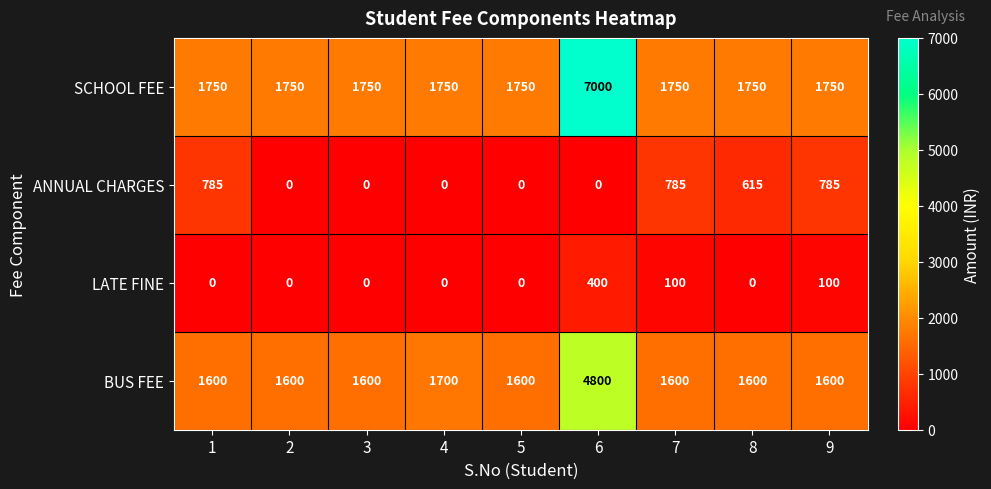

What is the sum of the BUS FEE values at 5 and 2?

3200